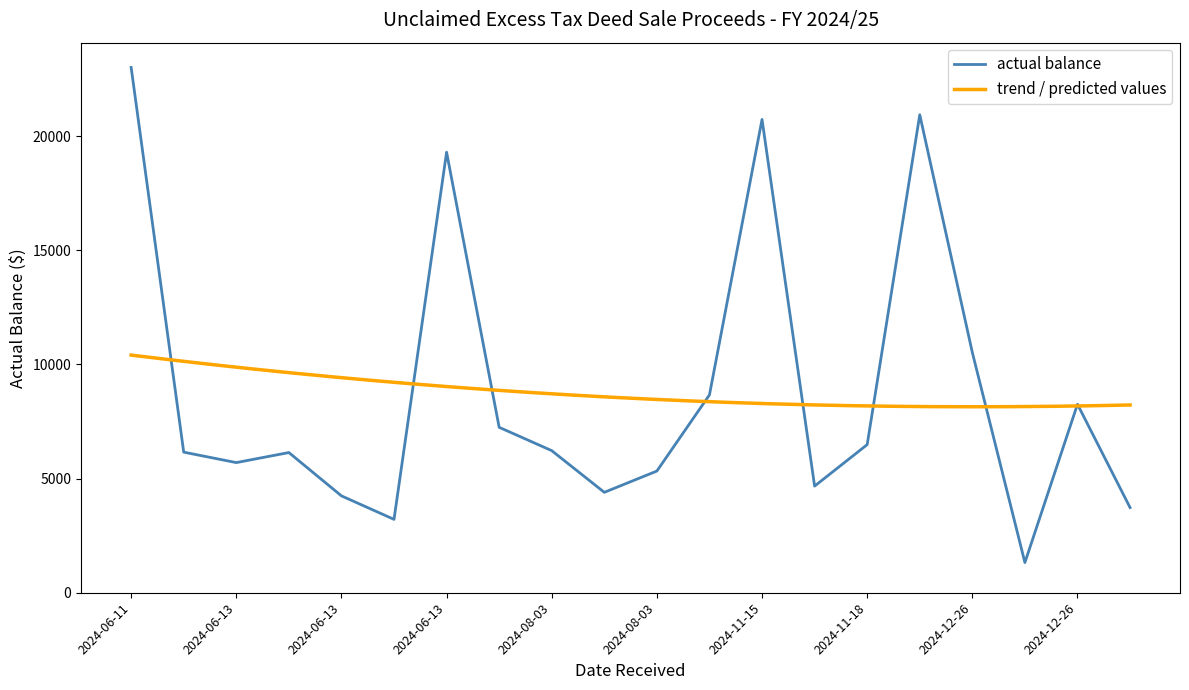

Reading right to left, transcribe all the data shown in this chart.

3730.8	8256.2	1322.3	10523.8	20937.4	6488.4	4671.1	20733.4	8667.5	5331.1	4398.4	6224.2	7246.7	19296.5	3213.8	4243.4	6141.3	5700.8	6158.4	23011.3